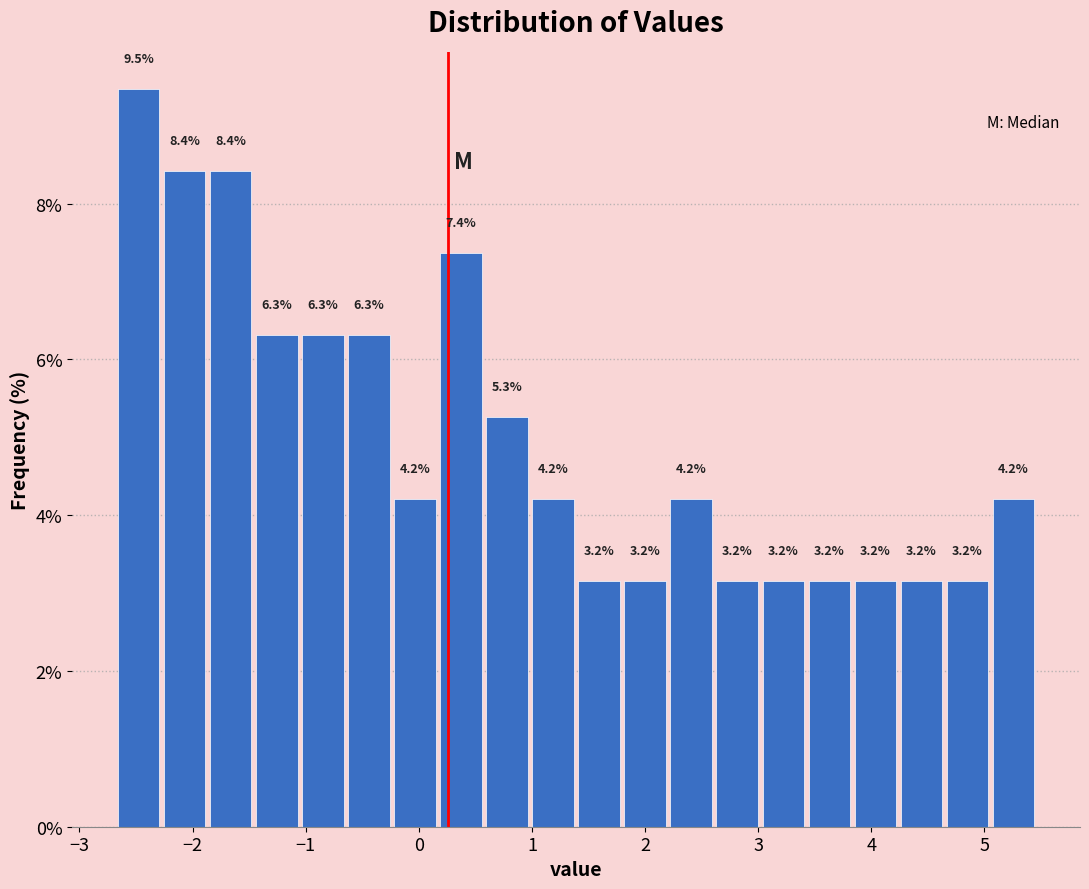

What is the height of the bar covering -1.5 to -1.1 on the x-axis? The bar edges are not printed on the chart, so give them approximately, as read against the axis.

6.3